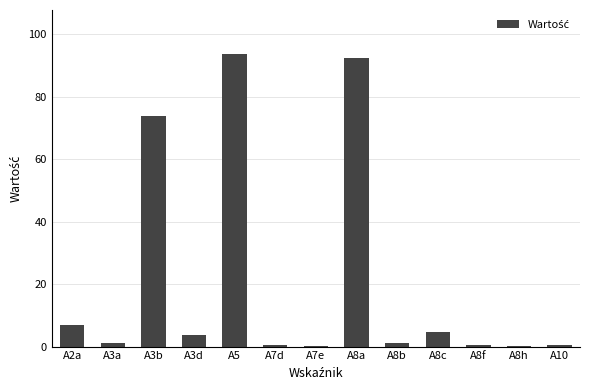

Where is the data nearest to the value 46?

A3b